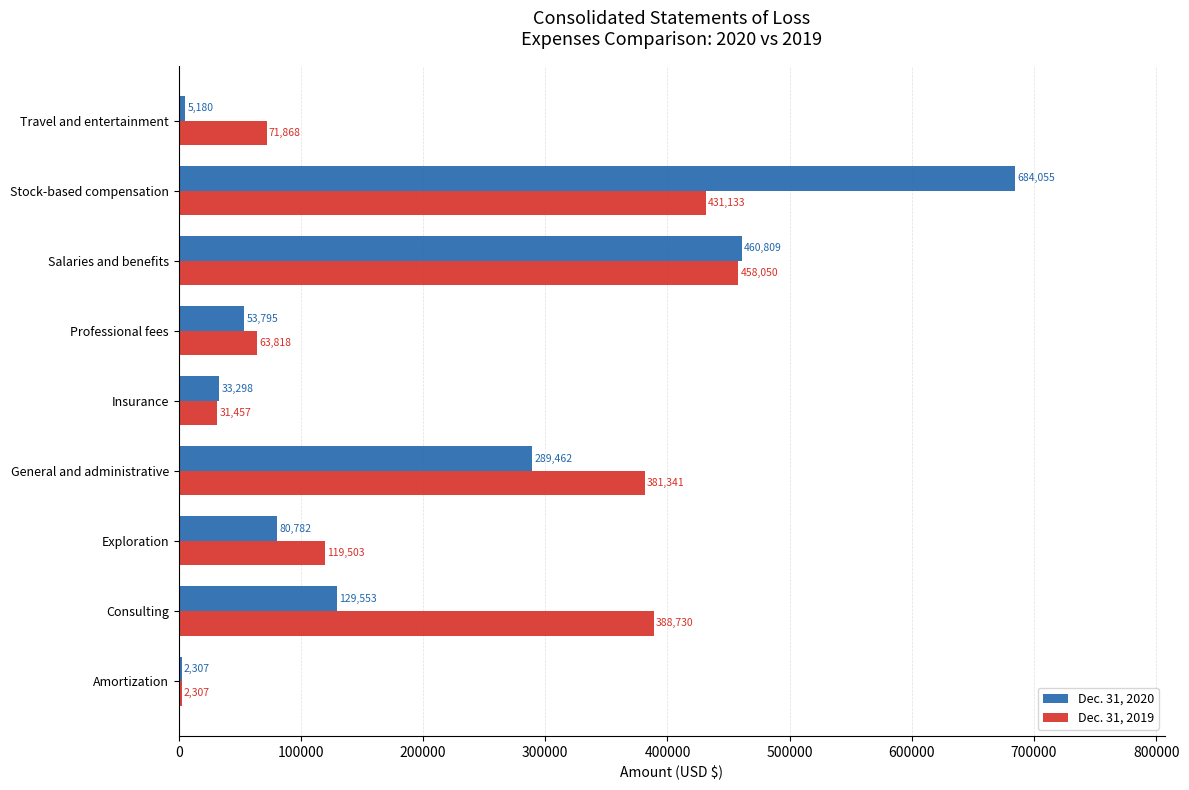

The value of Dec. 31, 2019 at Exploration is 215056. True or false?

False